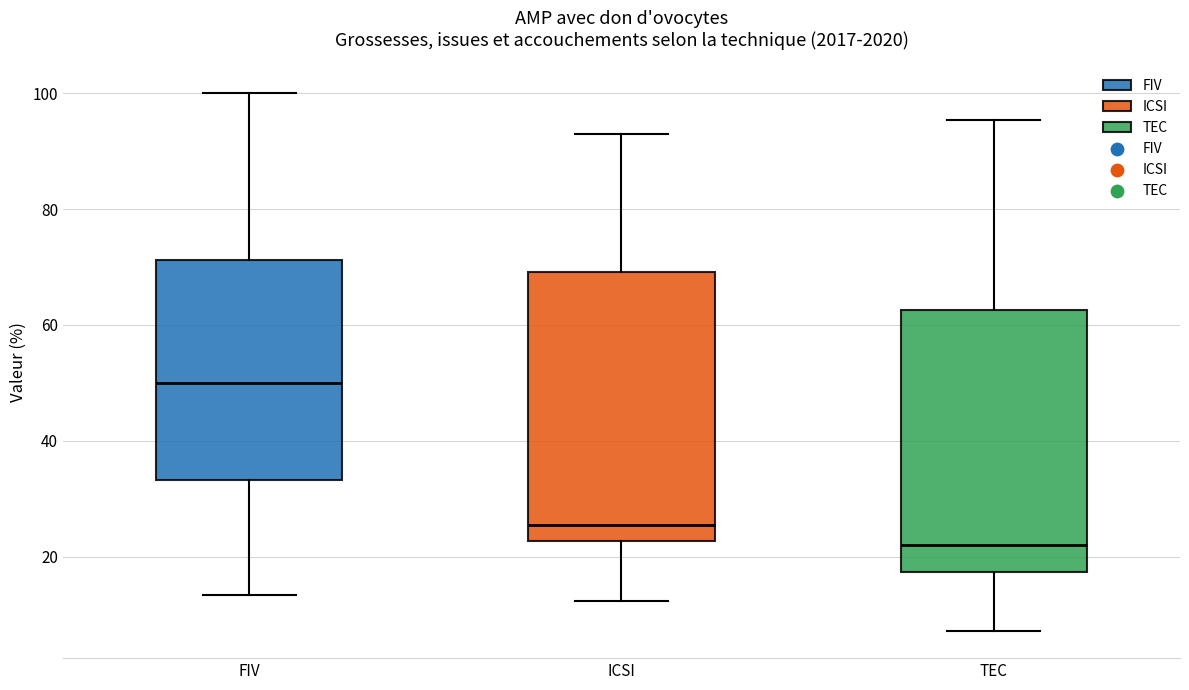

Reading left to right, transcribe this box plot: for each box, give where its median line is, the range the box spans, and where its two whiskers end, as read against the y-axis. The values are not printed on the chart, so give them approximately, as read against the axis.

FIV: median 50, box 34 to 72, whiskers 14 to 100
ICSI: median 26, box 22 to 70, whiskers 12 to 92
TEC: median 22, box 18 to 62, whiskers 8 to 96